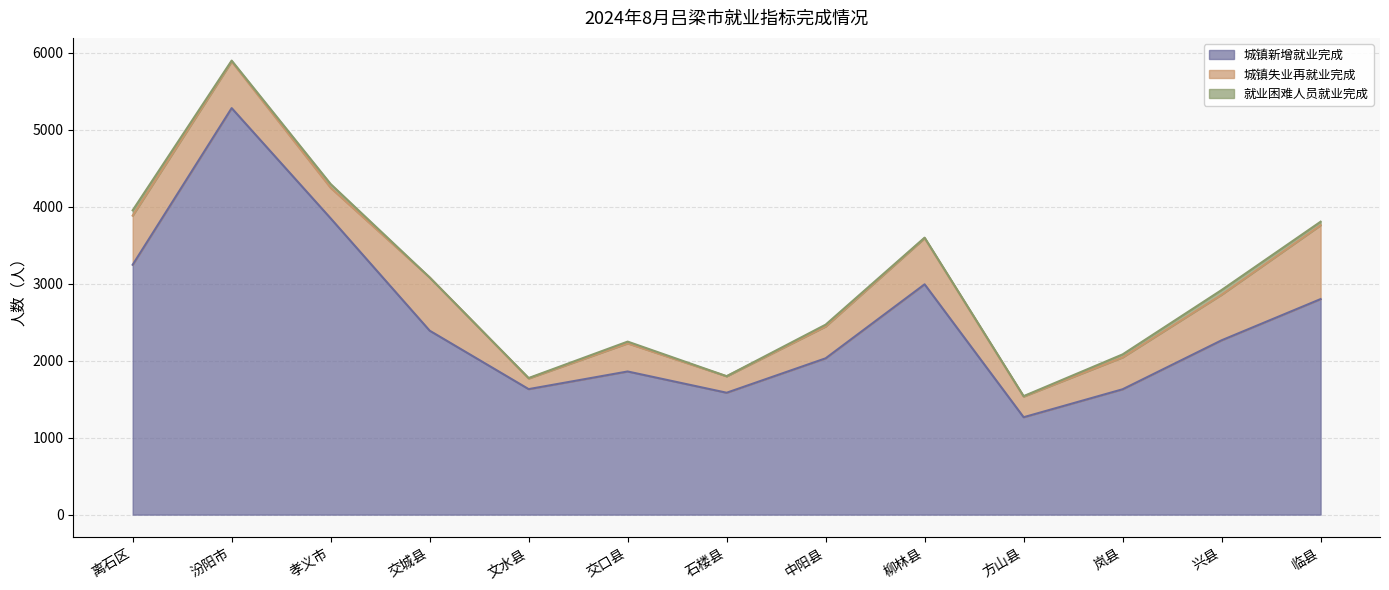

How many lines are shown in the chart?

3